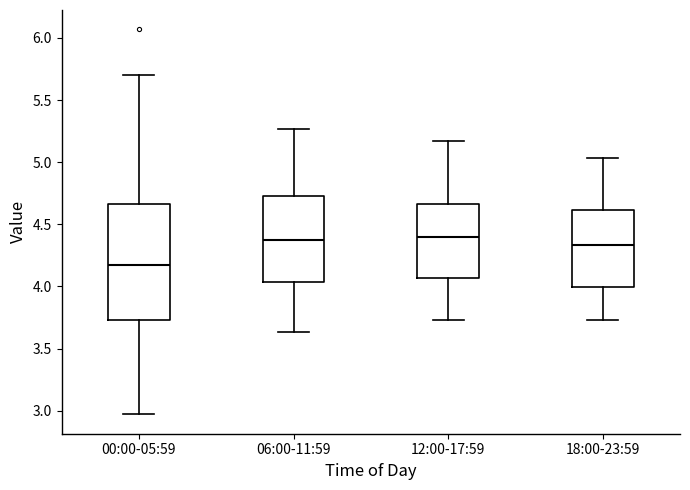

Reading left to right, transcribe this box plot: for each box, give where its median line is, the range the box spans, and where its two whiskers end, as read against the y-axis. The values are not printed on the chart, so give them approximately, as read against the axis.

00:00-05:59: median 4.15, box 3.75 to 4.65, whiskers 2.95 to 5.70
06:00-11:59: median 4.35, box 4.05 to 4.75, whiskers 3.65 to 5.25
12:00-17:59: median 4.40, box 4.05 to 4.65, whiskers 3.75 to 5.15
18:00-23:59: median 4.35, box 4.00 to 4.60, whiskers 3.75 to 5.05